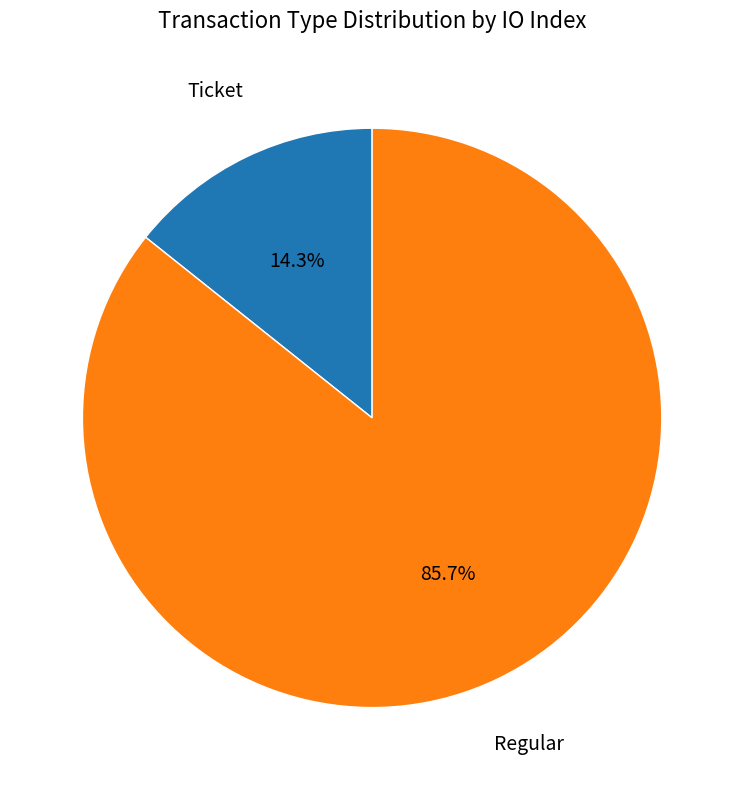

How many segments does this pie chart have?

2